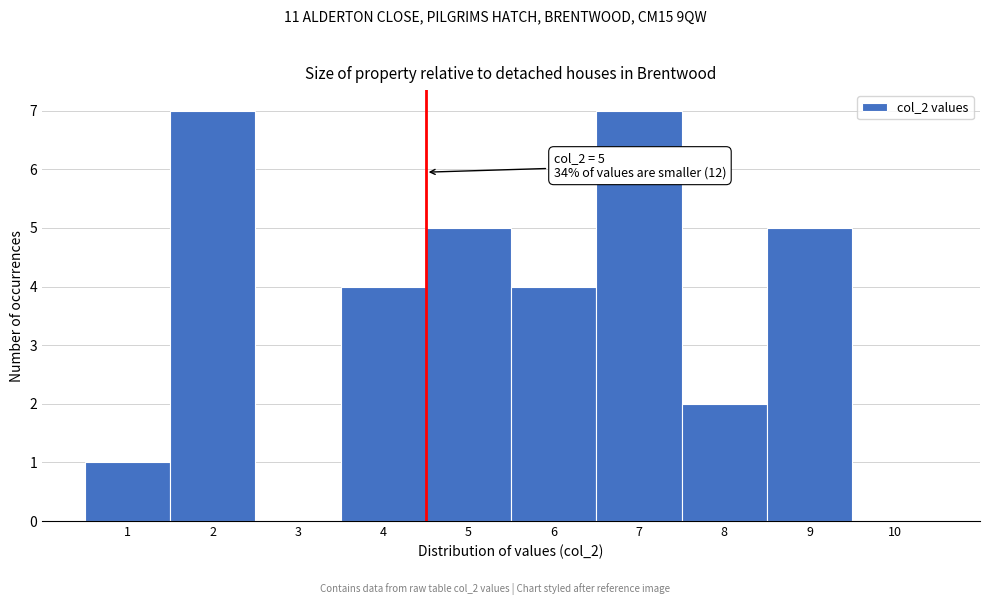

Reading right to left, what are all the values shown in this chart?

10=0	9=5	8=2	7=7	6=4	5=5	4=4	3=0	2=7	1=1